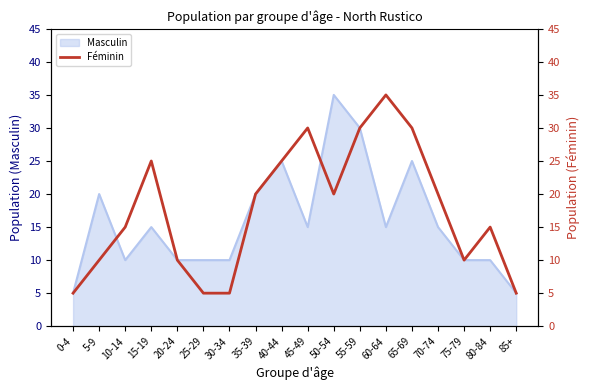

What is the lowest value of the Masculin series?

5